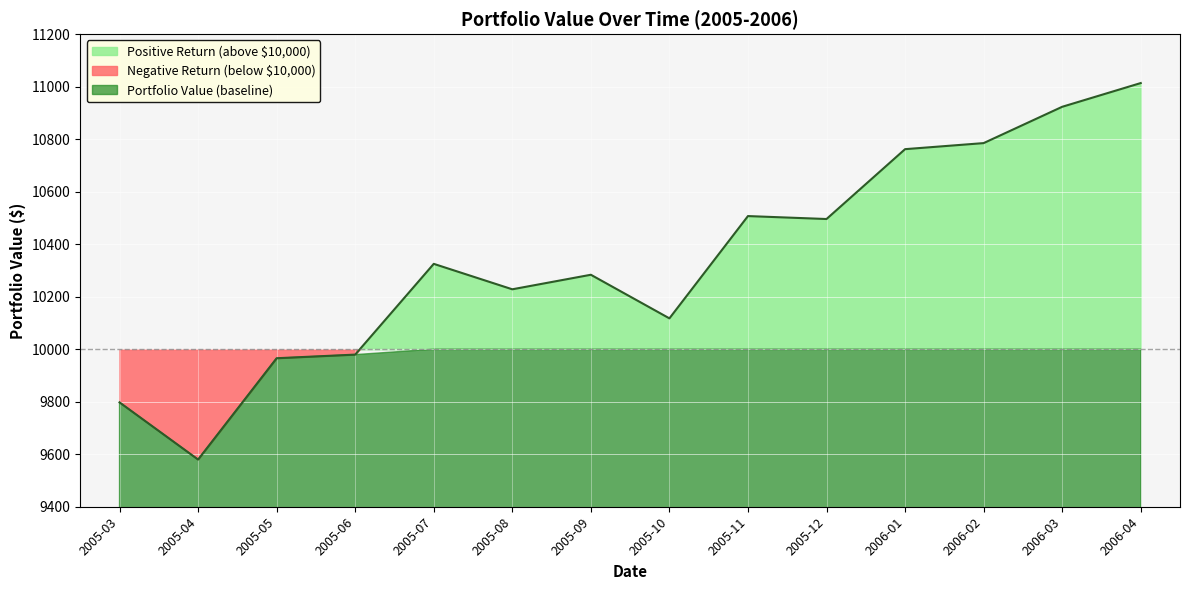

What is the smallest value displayed?

9579.8